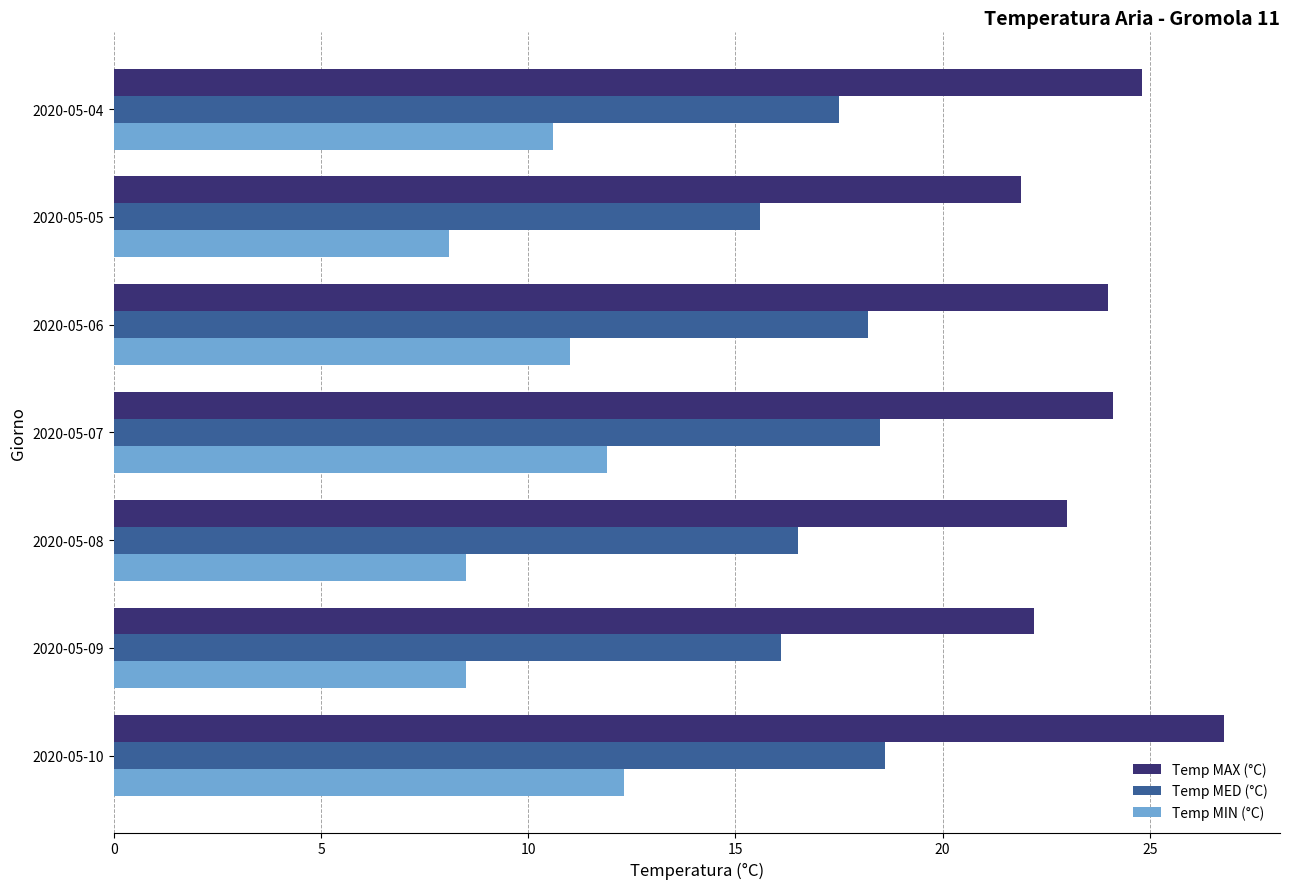

What are all the series names shown in the legend?

Temp MAX (°C), Temp MED (°C), Temp MIN (°C)